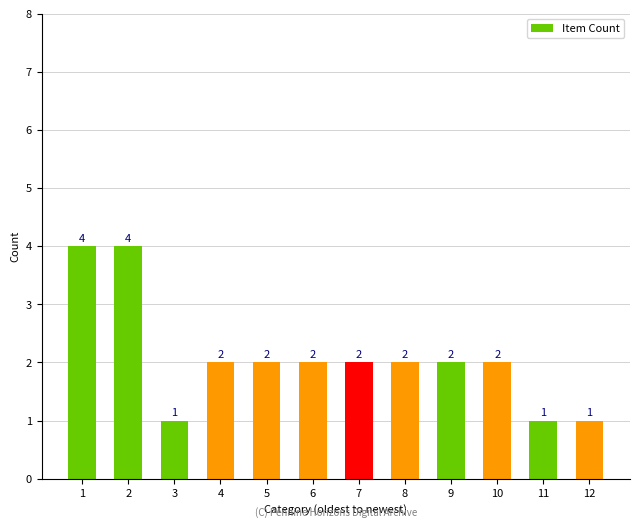

What value does the data have at 1?

4